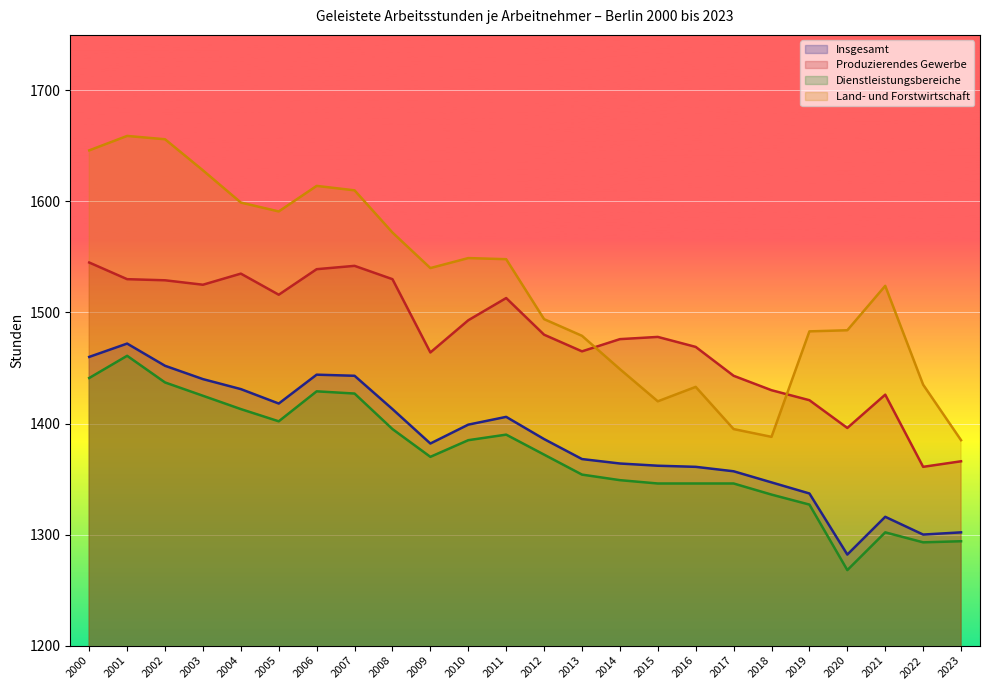

Is it true that Produzierendes Gewerbe equals 1426 at 2021?

True